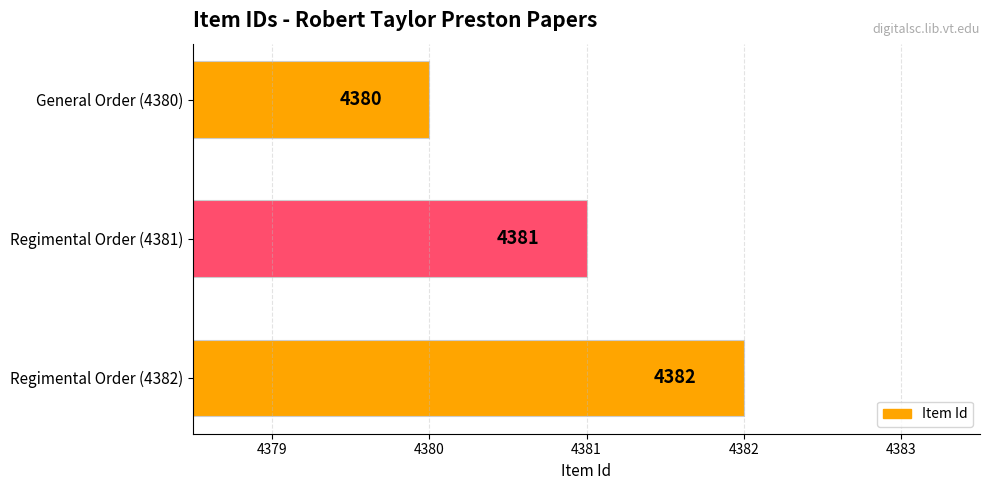

Reading top to bottom, extract all data points from this chart.

General Order (4380)=4380	Regimental Order (4381)=4381	Regimental Order (4382)=4382